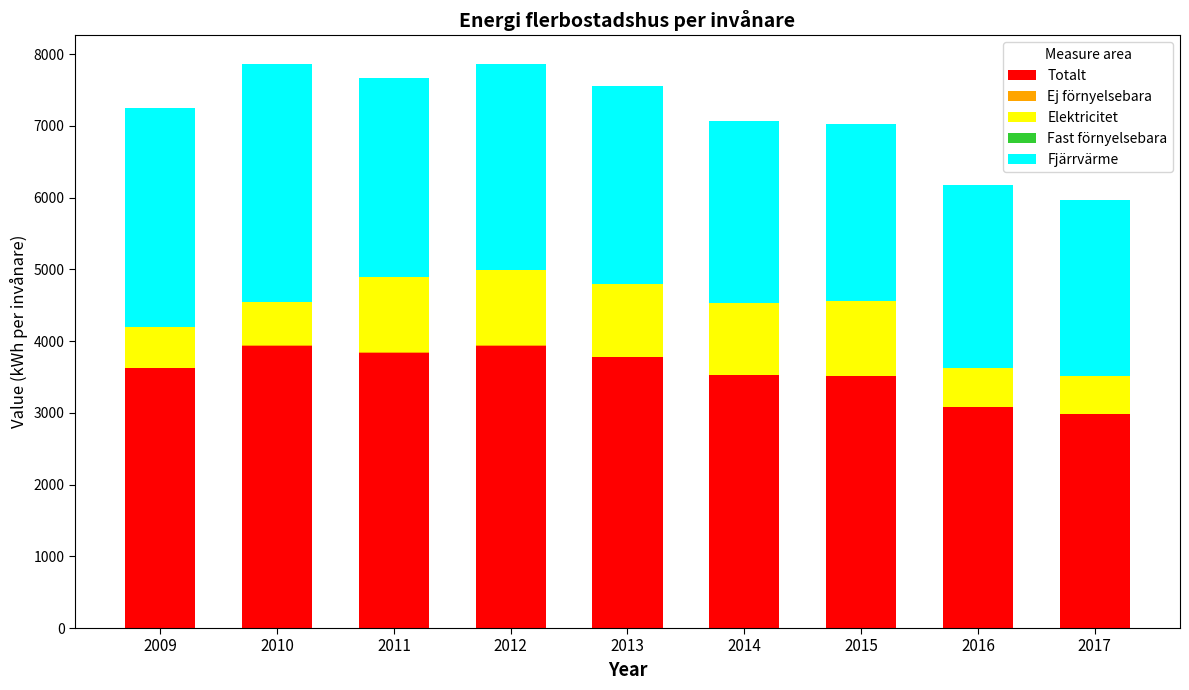

The Totalt series shows 3929 at 2010. True or false?

True